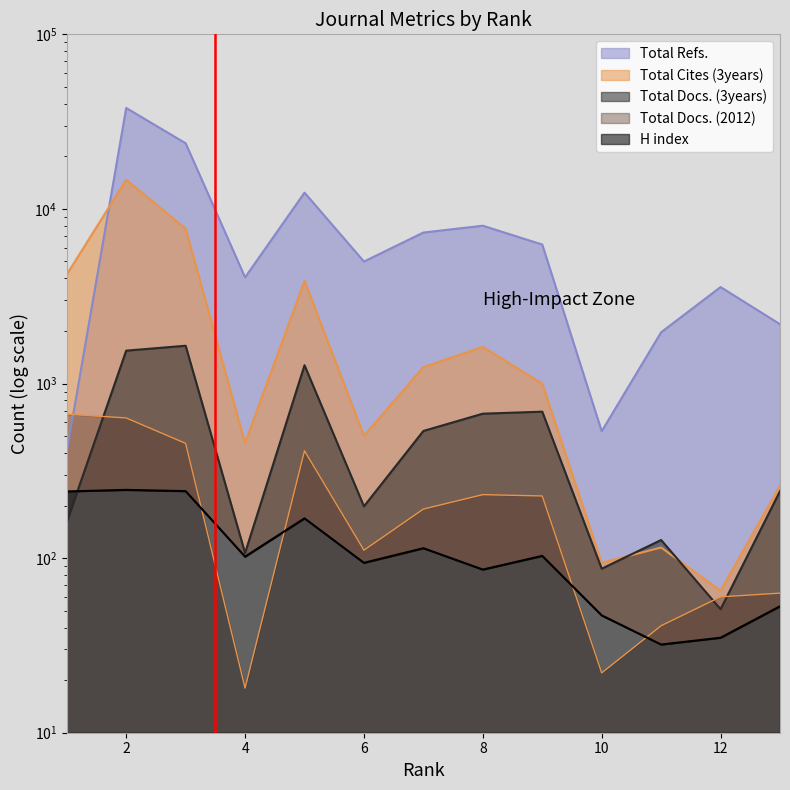

Which label corresponds to the smallest value in the chart?

4